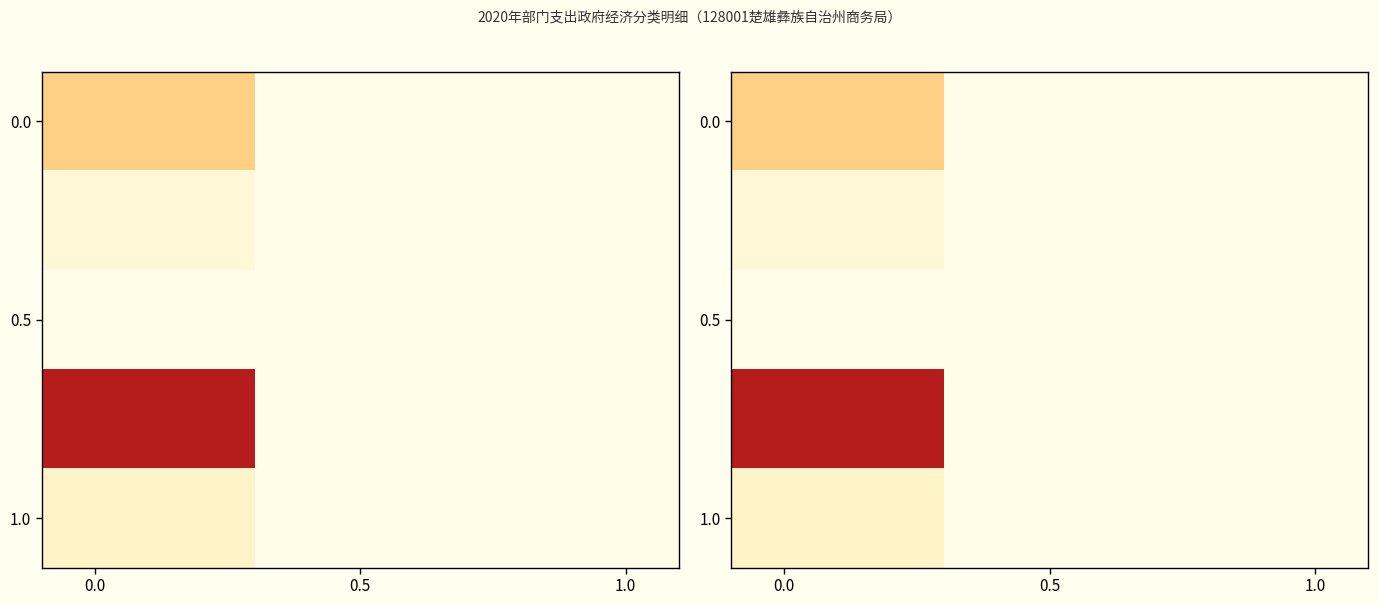

How many positive values does the 1.0 series have?

2